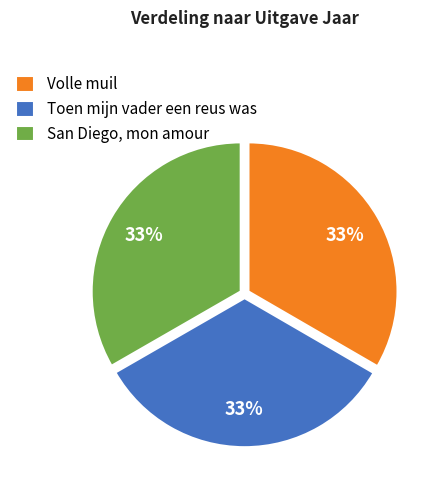

The Volle muil slice represents 42% of the pie. True or false?

False